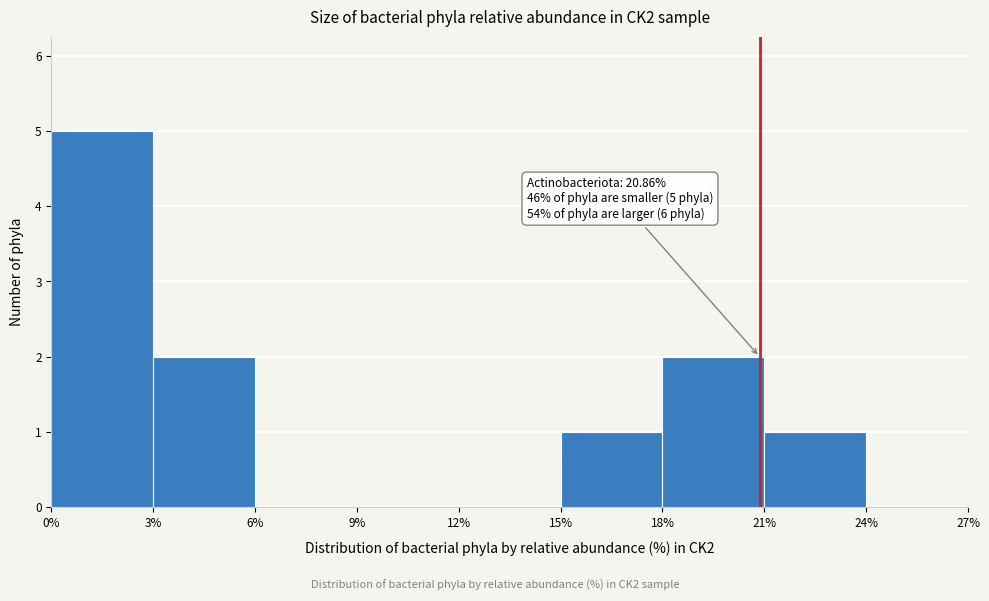

Over which range of the x-axis is the bar tallest?

0% to 3%